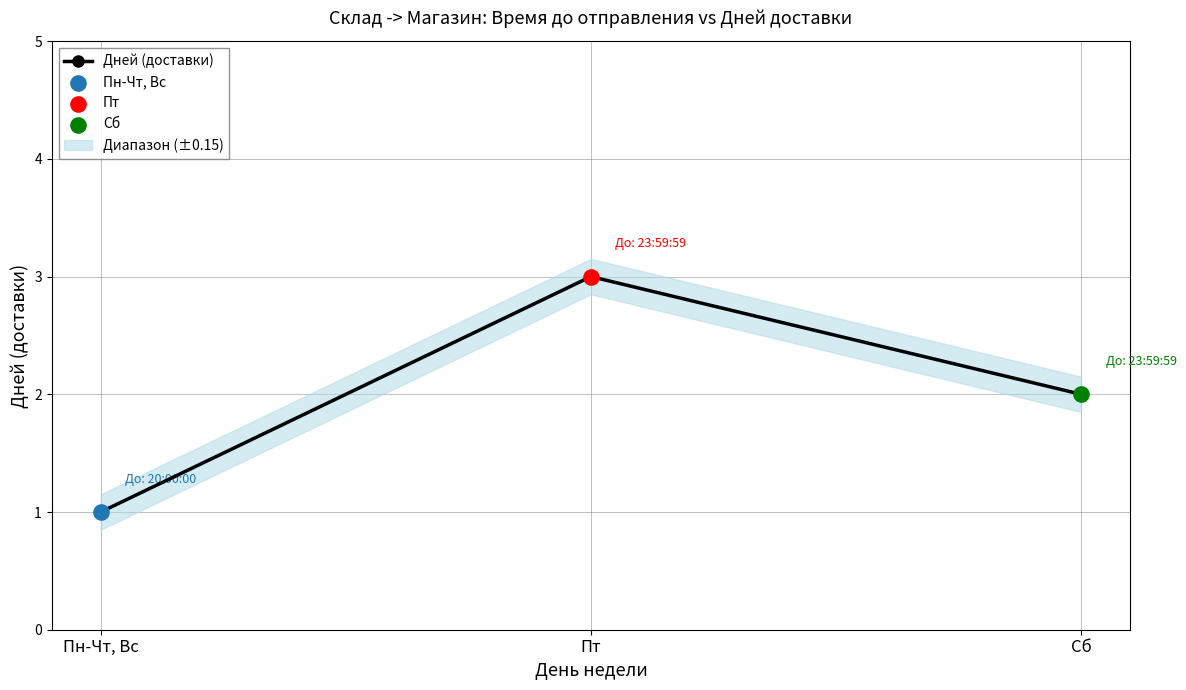

Which has a higher value, Пт or Пн-Чт, Вс?

Пт